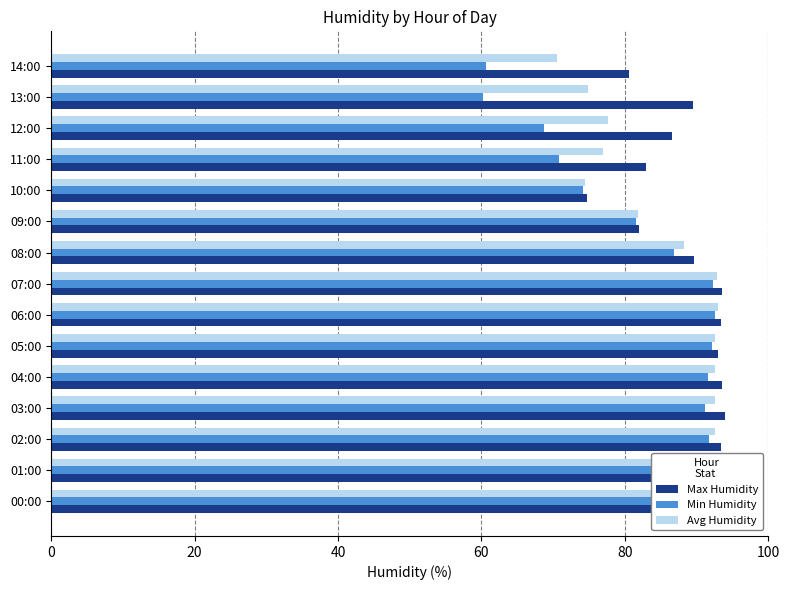

What is the minimum value shown in the chart?

60.2